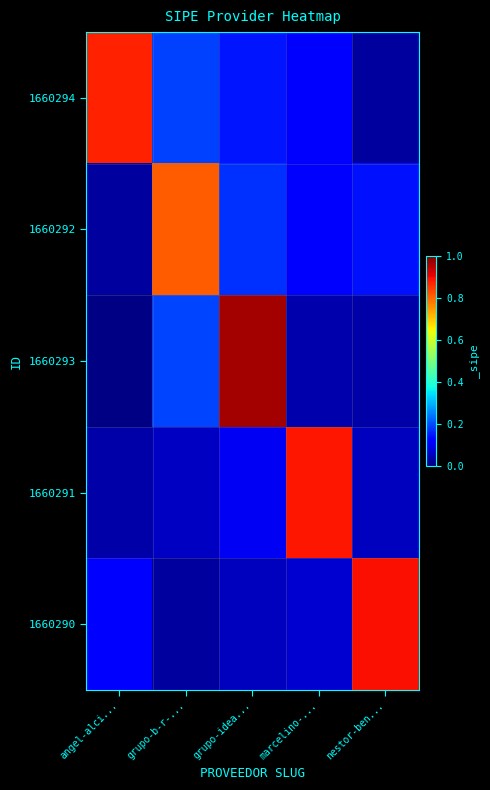

Which series has the widest spread of values?

1660293